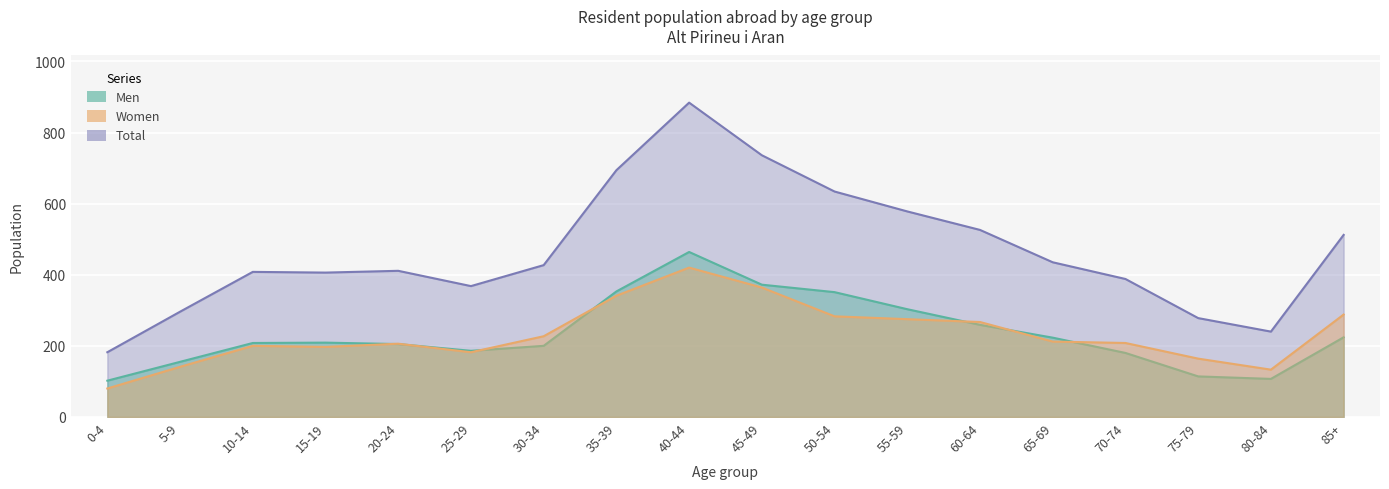

Reading left to right, what are all the values shown in this chart?

Men: 102	155	208	209	205	186	200	353	464	372	351	303	259	223	180	114	107	224
Women: 80	141	200	197	206	182	227	341	420	364	283	275	267	212	208	164	133	288
Total: 182	296	408	406	411	368	427	694	884	736	634	578	526	435	388	278	240	512